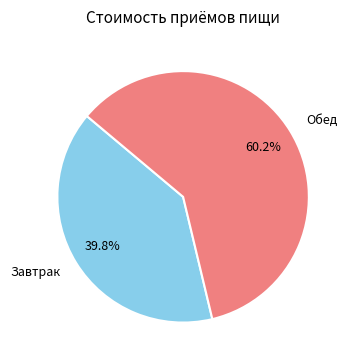

How many segments does this pie chart have?

2